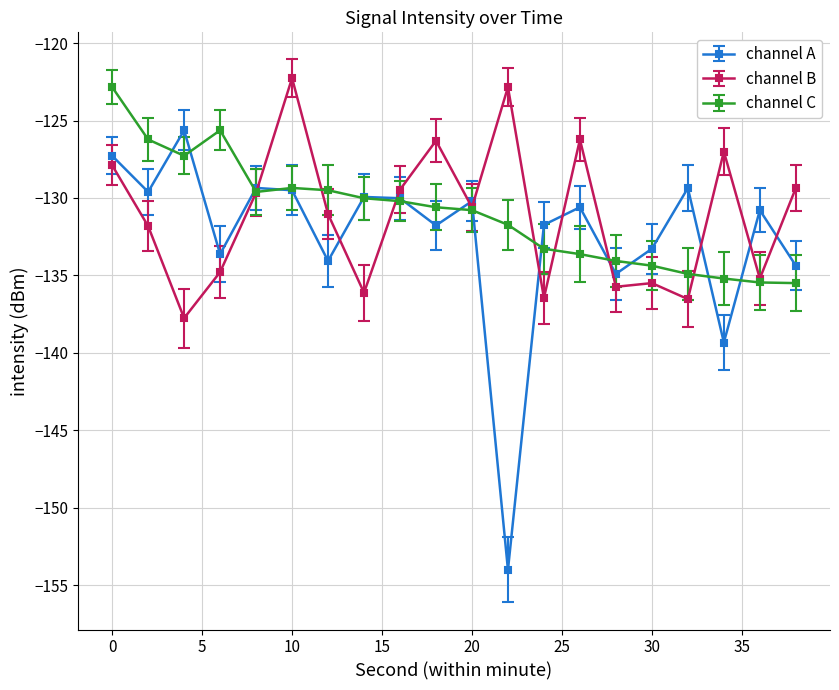

What is the smallest value displayed?

-154.0